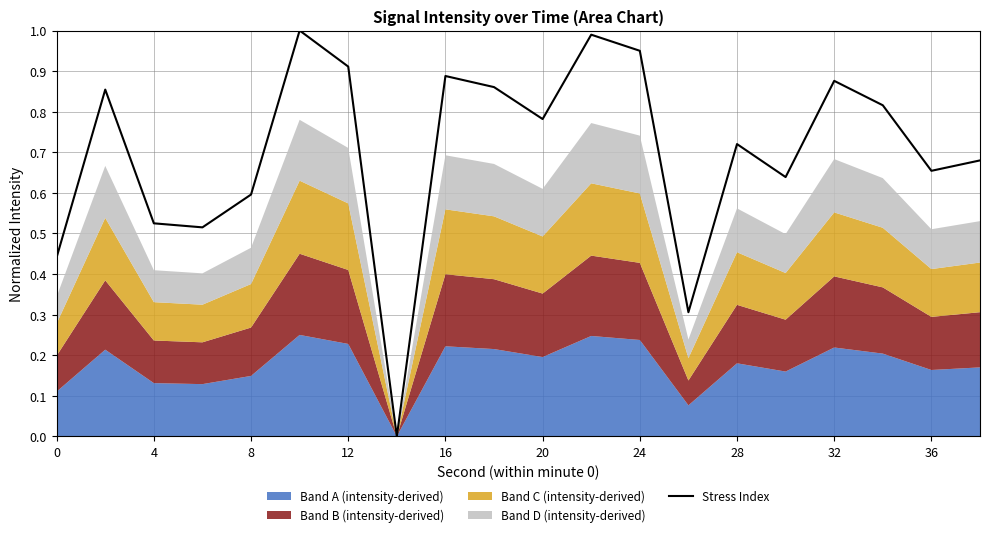

How many values exceed 0?

19